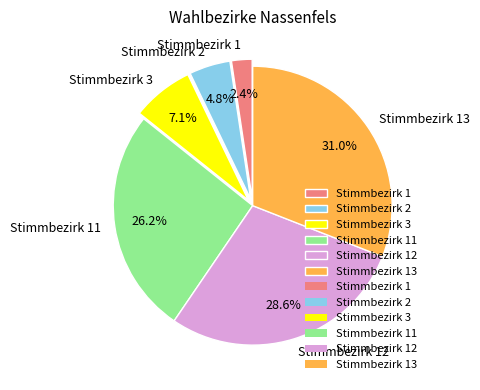

Does any single category account for the majority?

No